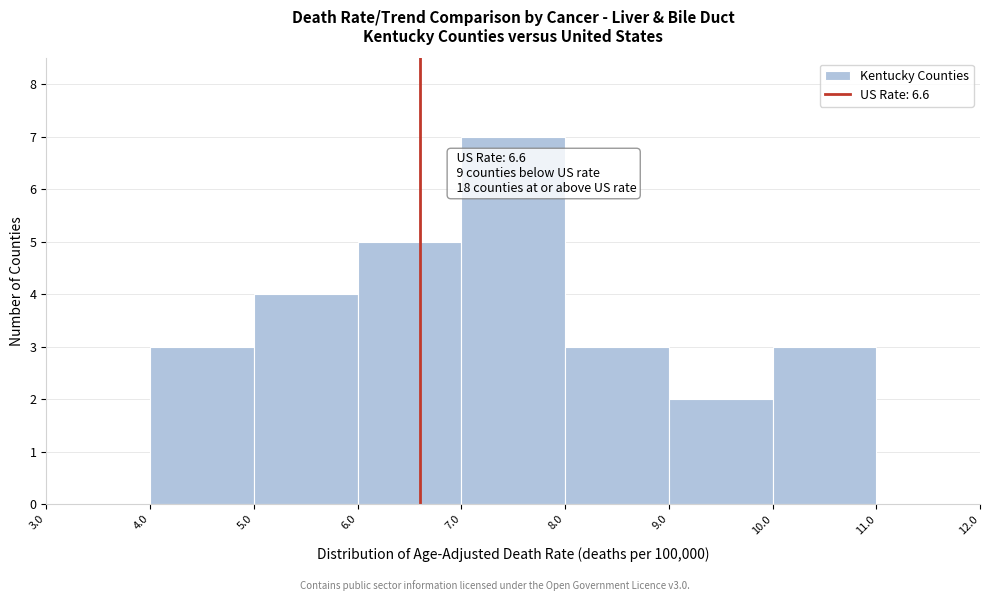

Over which range of the x-axis is the bar tallest?

7.0 to 8.0